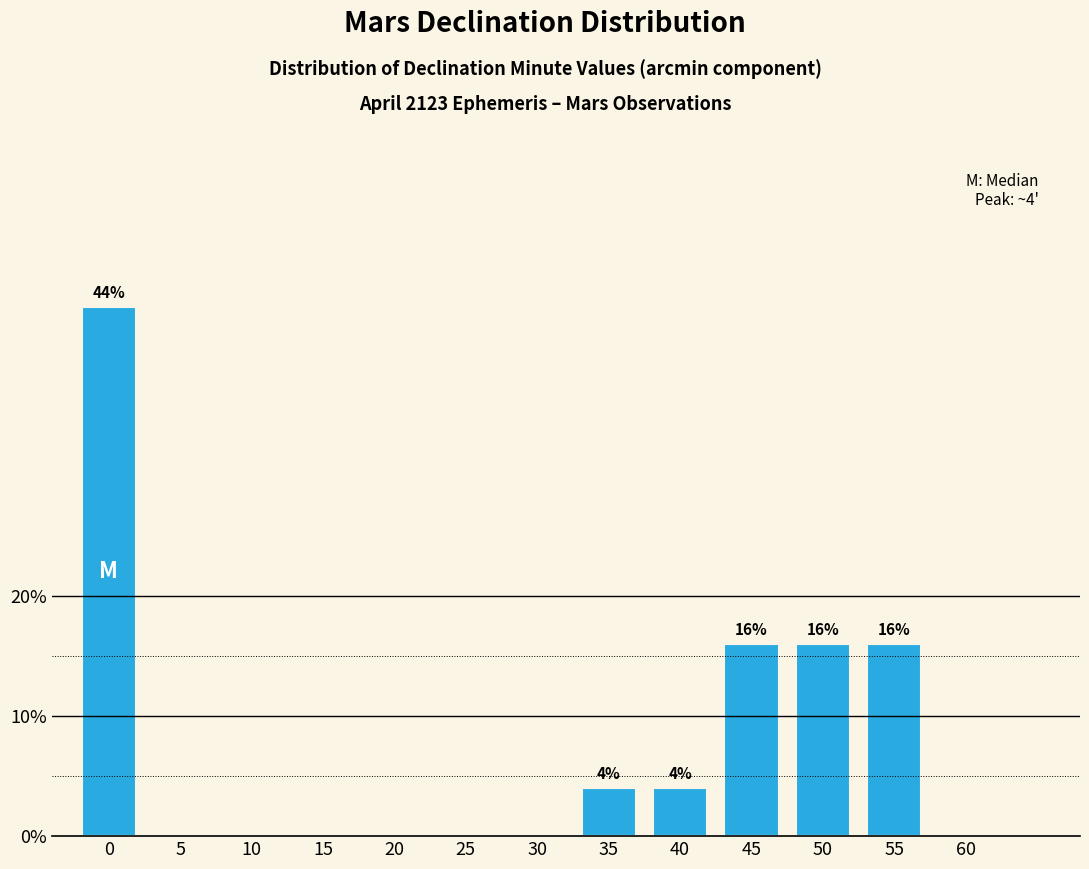

Reading left to right, list all the values displayed in this chart.

0=44	5=0	10=0	15=0	20=0	25=0	30=0	35=4	40=4	45=16	50=16	55=16	60=0